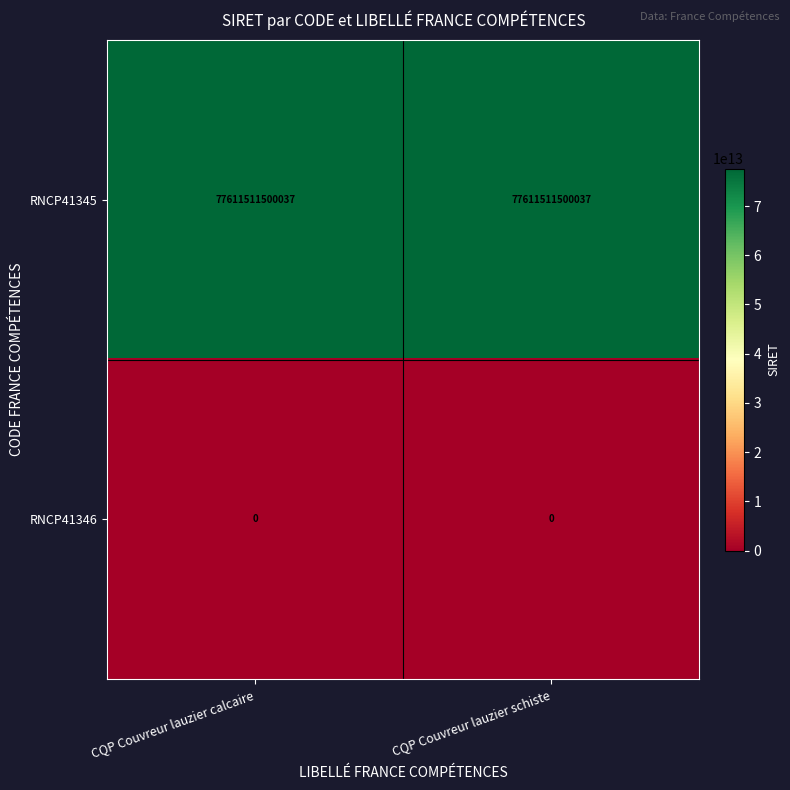

The value of RNCP41345 at CQP Couvreur lauzier schiste is 77611511500037. True or false?

True